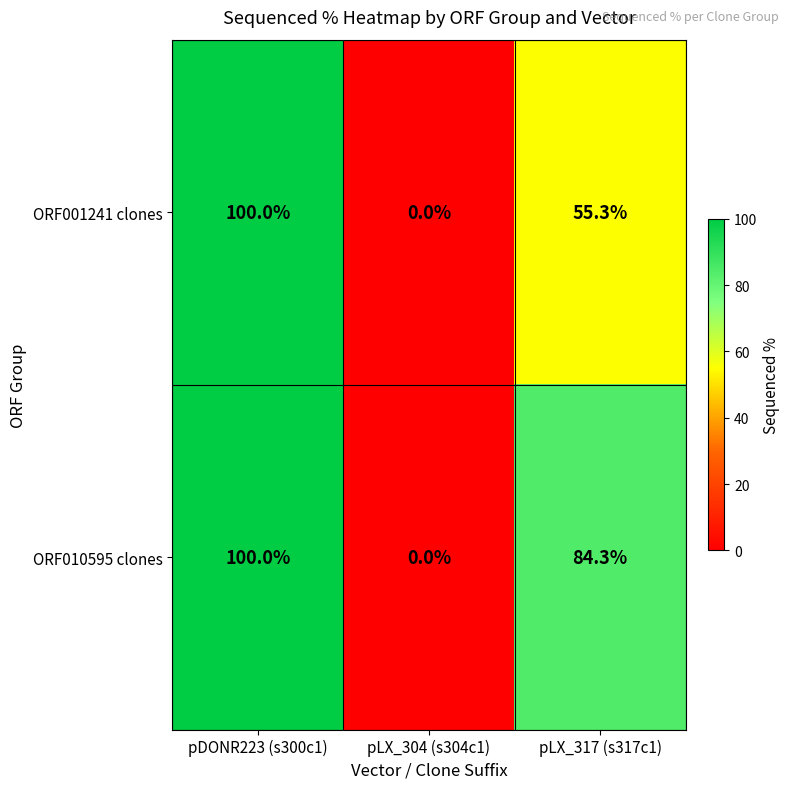

Rank the series by their average value, from lowest to highest.

ORF001241 clones, ORF010595 clones